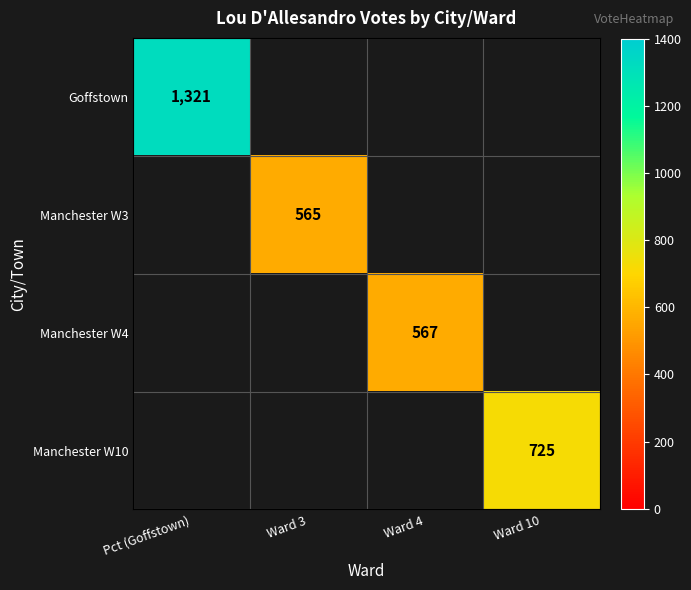

The Goffstown series shows 1321 at Pct (Goffstown). True or false?

True